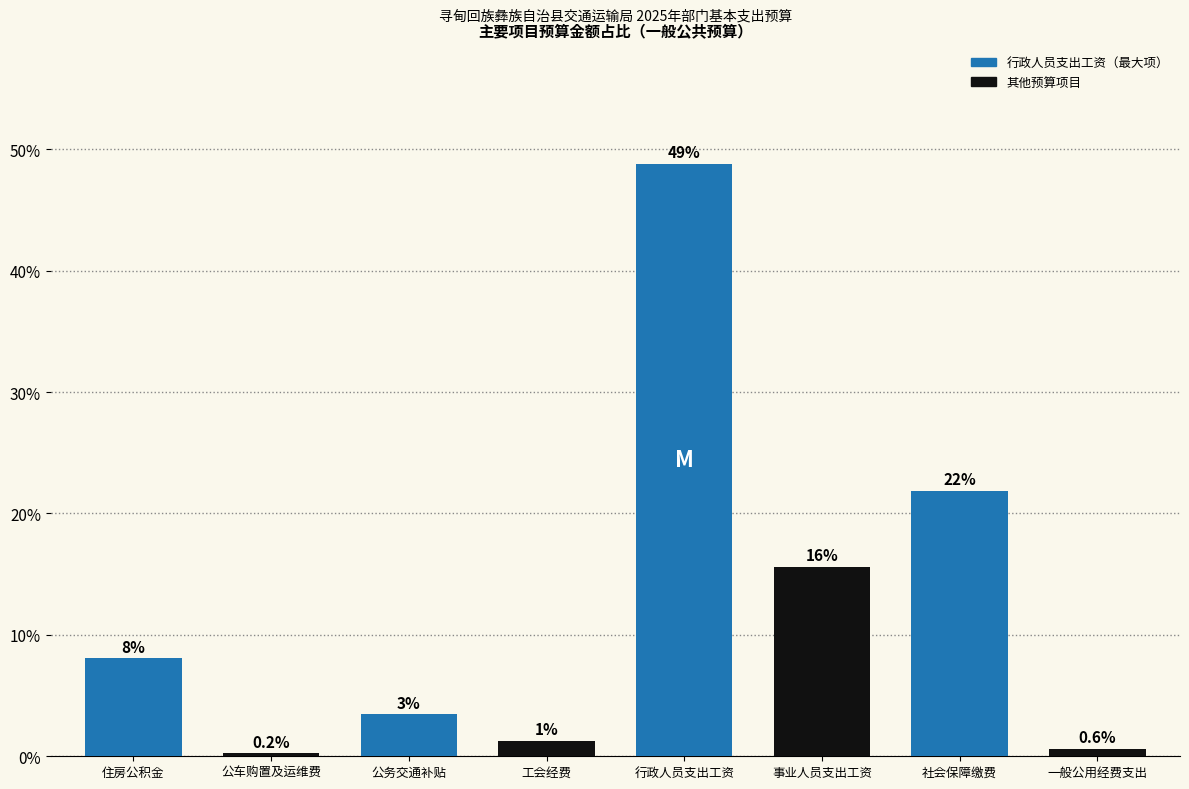

Reading left to right, what are all the values shown in this chart?

8.1	0.2	3.5	1.3	48.8	15.6	21.9	0.6